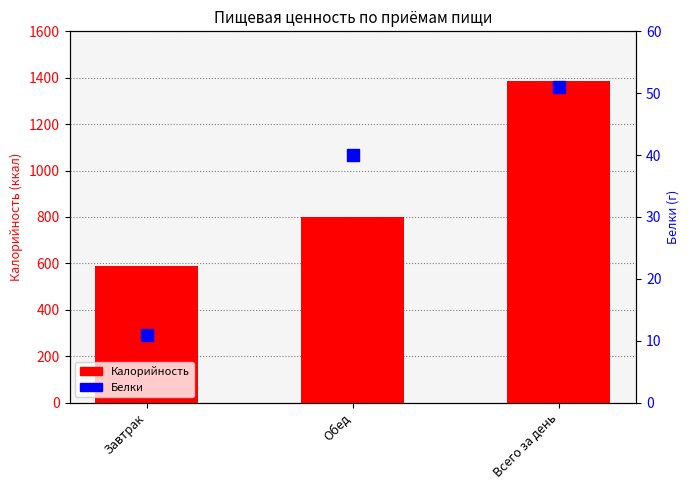

Is the value of Калорийность at Завтрак greater than the value of Белки at Завтрак?

Yes